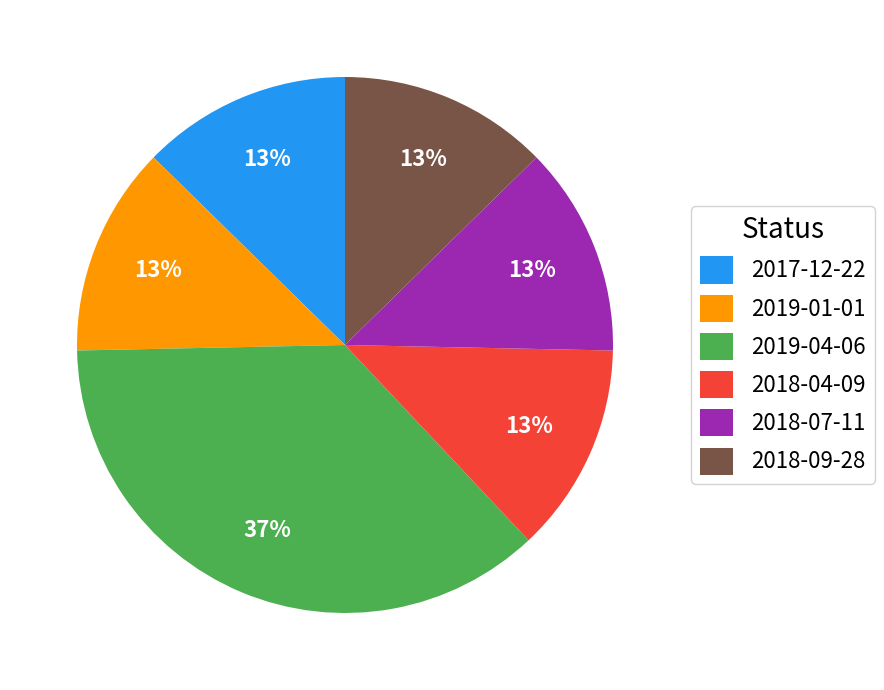

Which slice is the largest?

2019-04-06